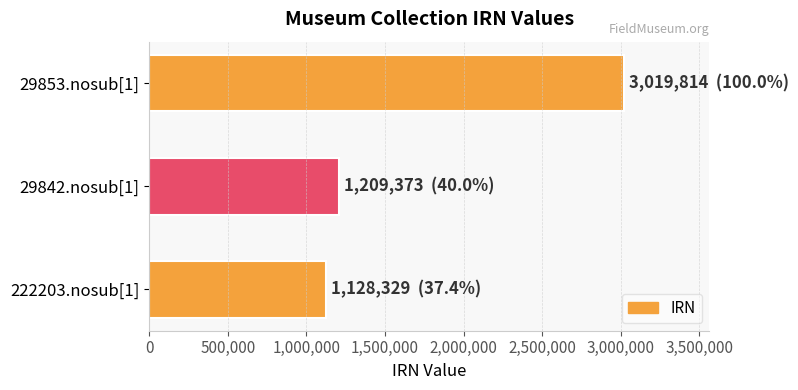

Reading bottom to top, extract all data points from this chart.

1128329	1209373	3019814